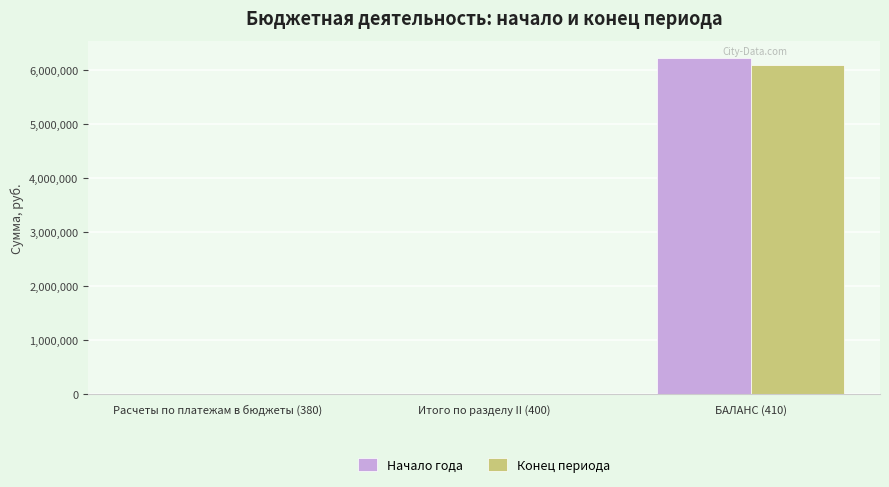

The value of Начало года at Итого по разделу II (400) is 7888.5. True or false?

True